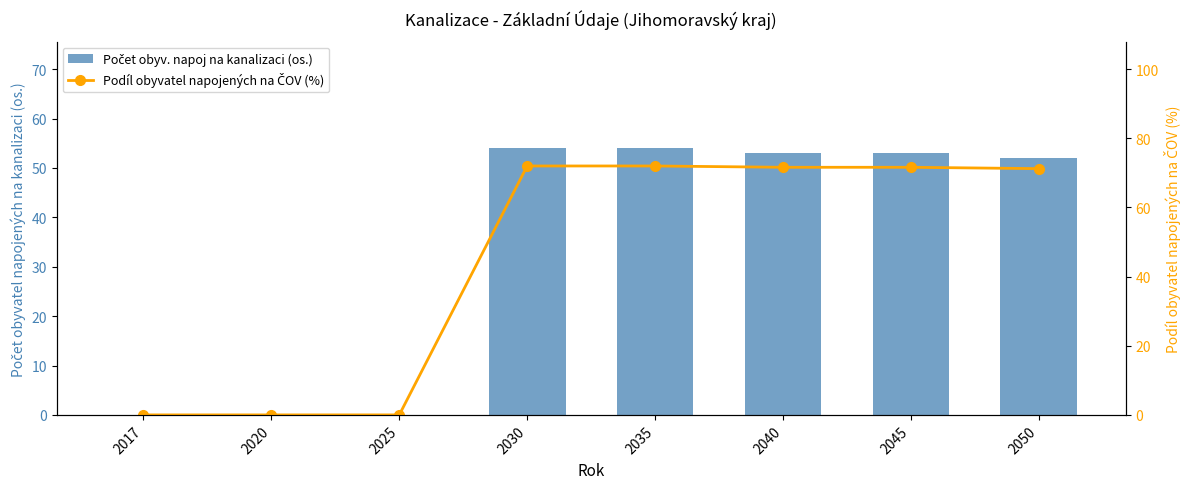

The Podíl obyvatel napojených na ČOV (%) series shows 25.1 at 2030. True or false?

False